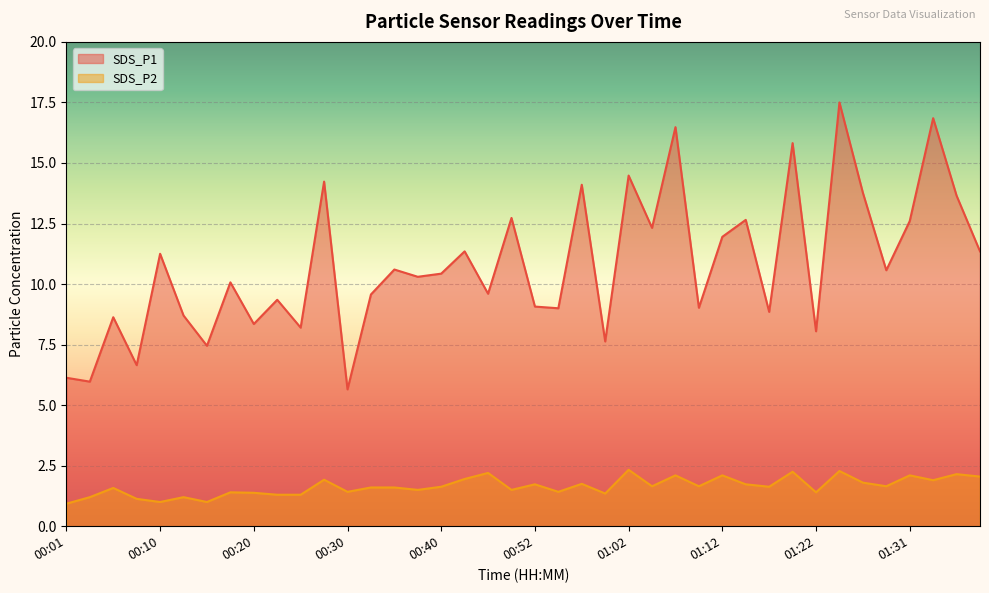

What position from the right is 01:24?

7